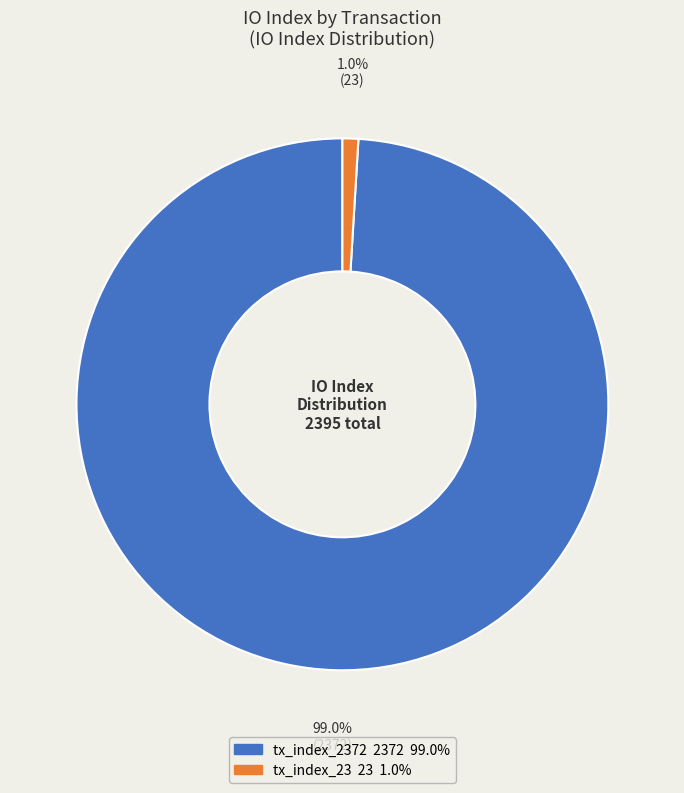

How many slices are in this pie chart?

2